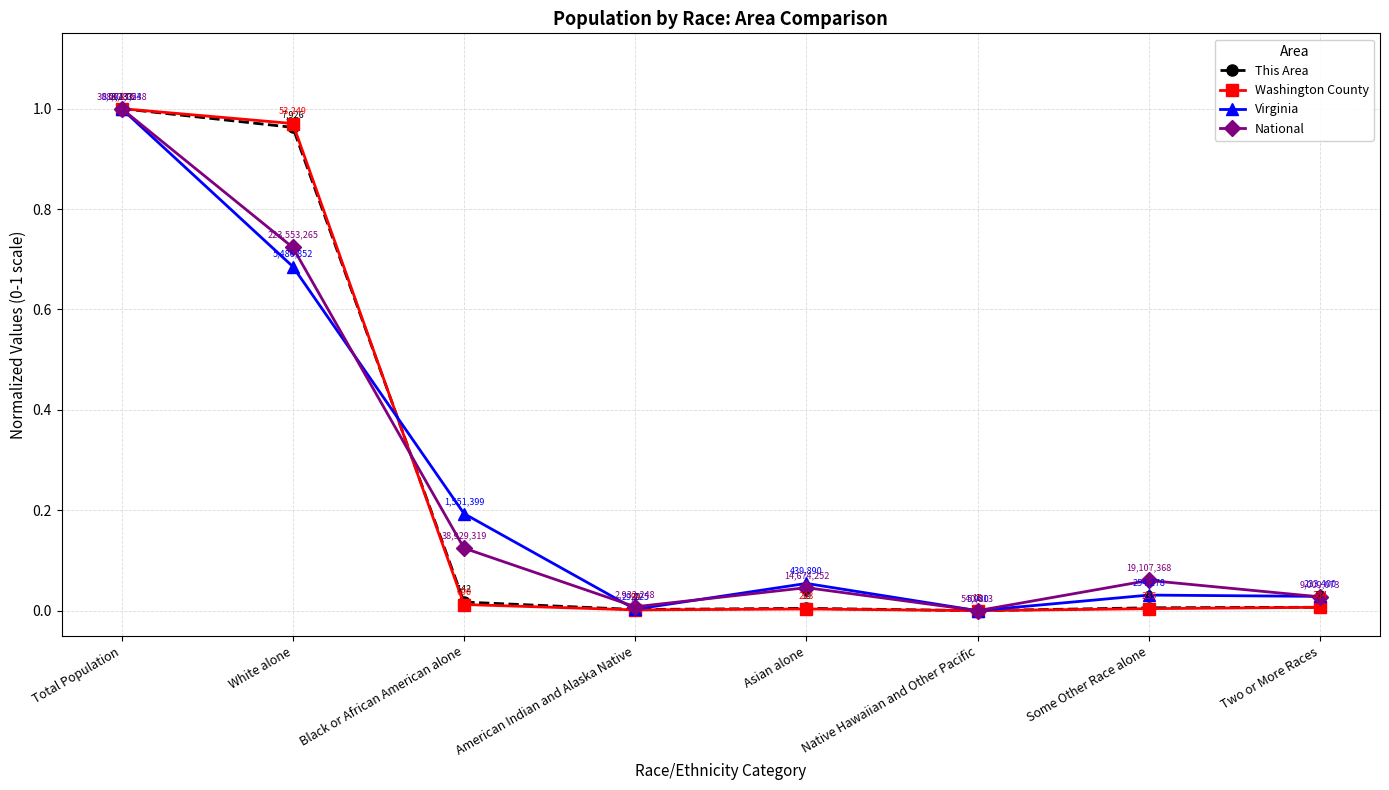

What is the greatest value displayed?

1.0